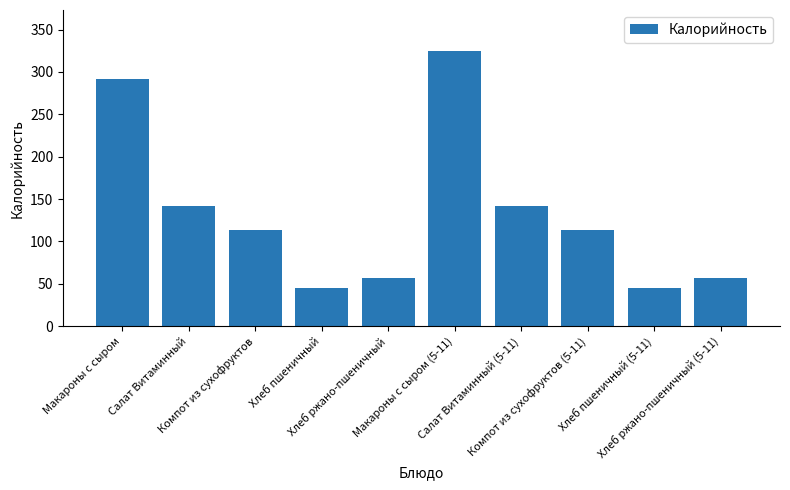

How many series are shown in this chart?

1